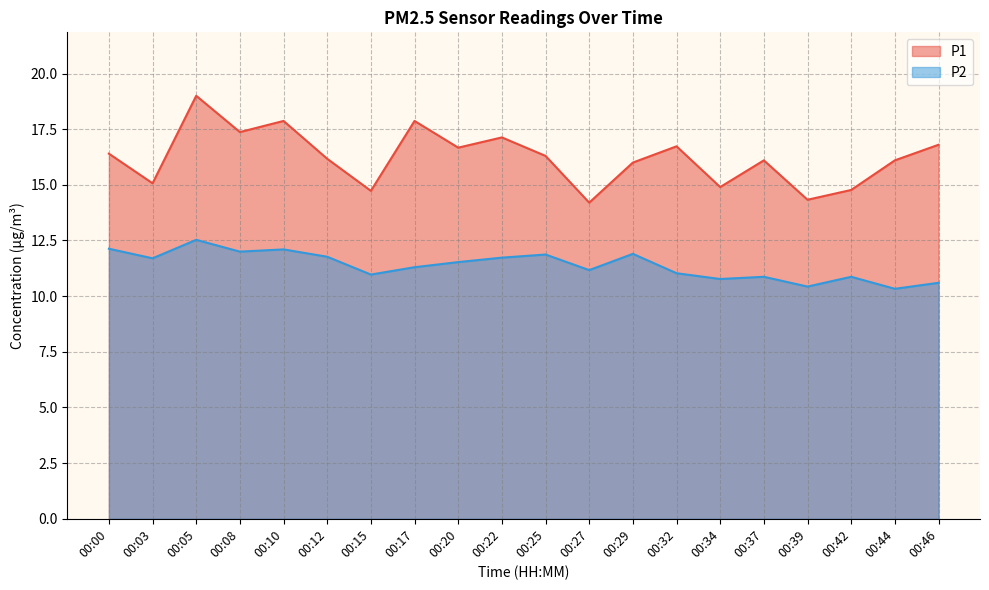

What are all the series names shown in the legend?

P1, P2